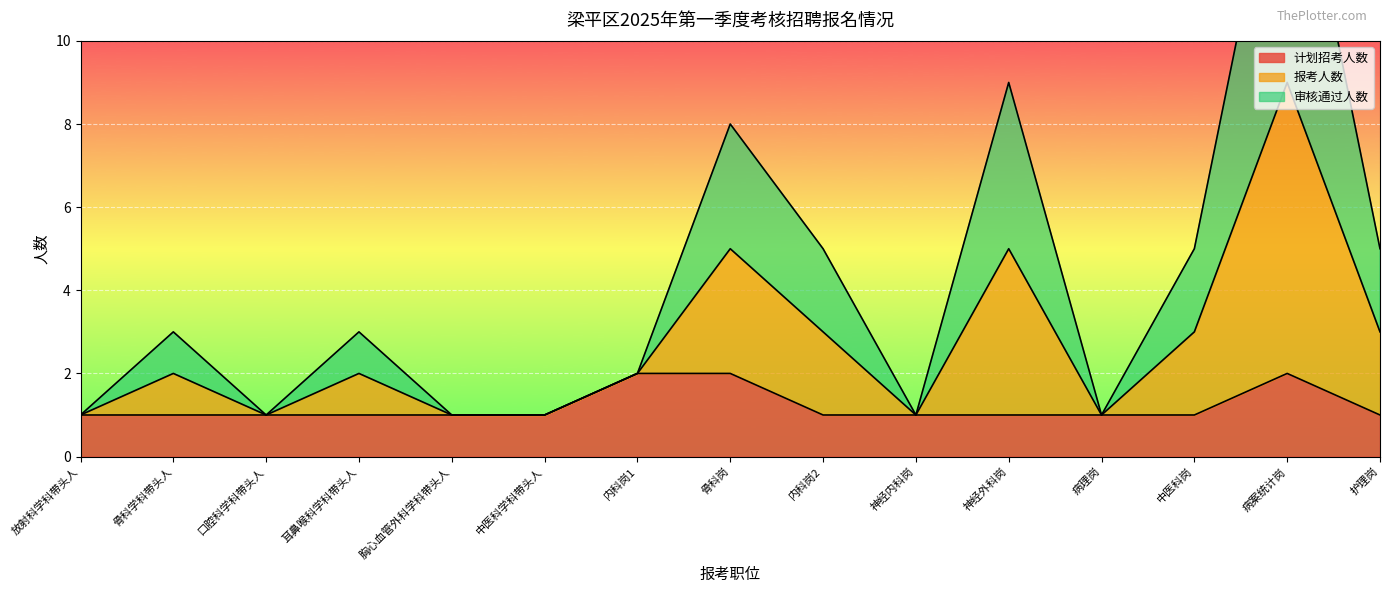

At which category does 报考人数 reach its first local valley?

口腔科学科带头人